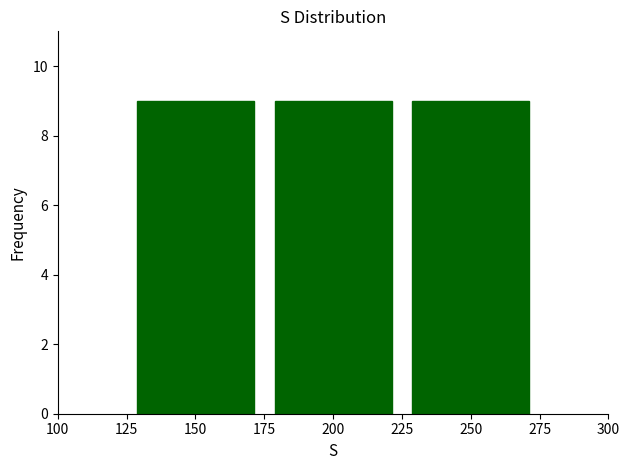

Reading left to right, list every bar in this chart as the range it spans on the x-axis followed by its height. The values are not printed on the chart, so give them approximately, as read against the axis.

125 to 175: 9
175 to 225: 9
225 to 275: 9